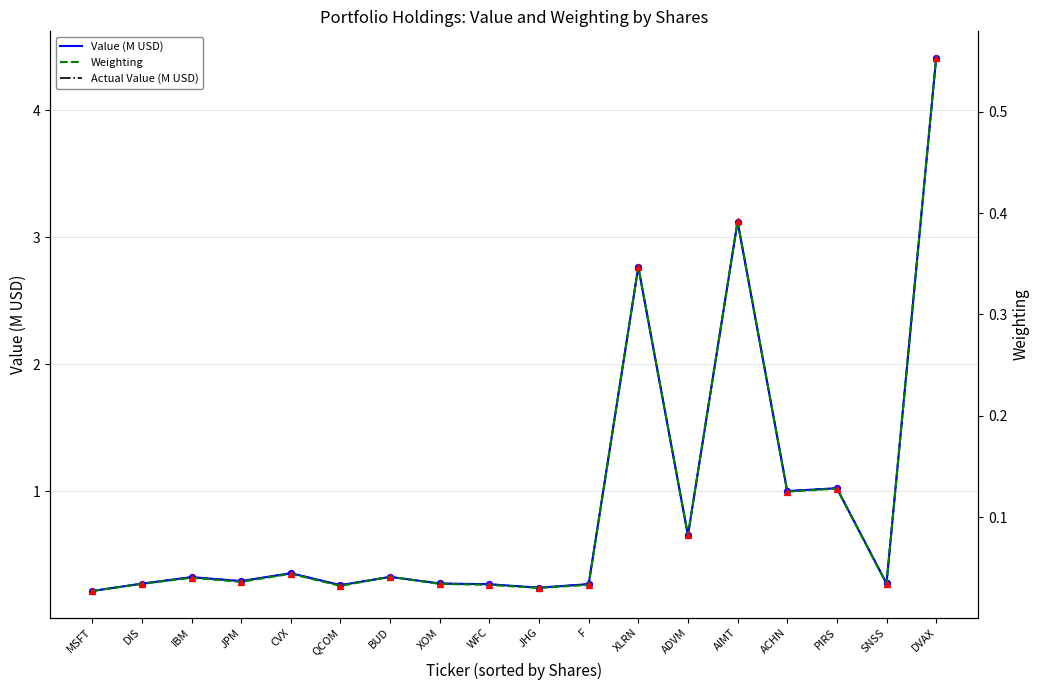

What is the total value across all series at IBM?

0.7